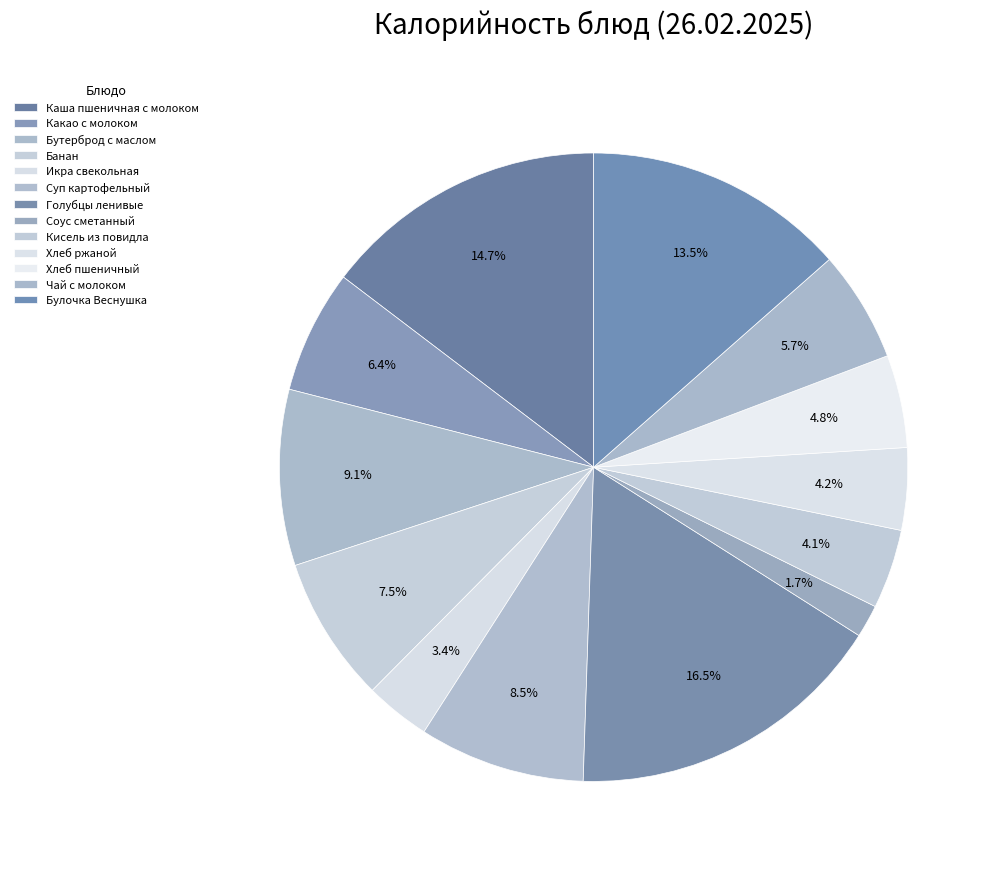

Rank the categories by value from lowest to highest.

Соус сметанный, Икра свекольная, Кисель из повидла, Хлеб ржаной, Хлеб пшеничный, Чай с молоком, Какао с молоком, Банан, Суп картофельный, Бутерброд с маслом, Булочка Веснушка, Каша пшеничная с молоком, Голубцы ленивые